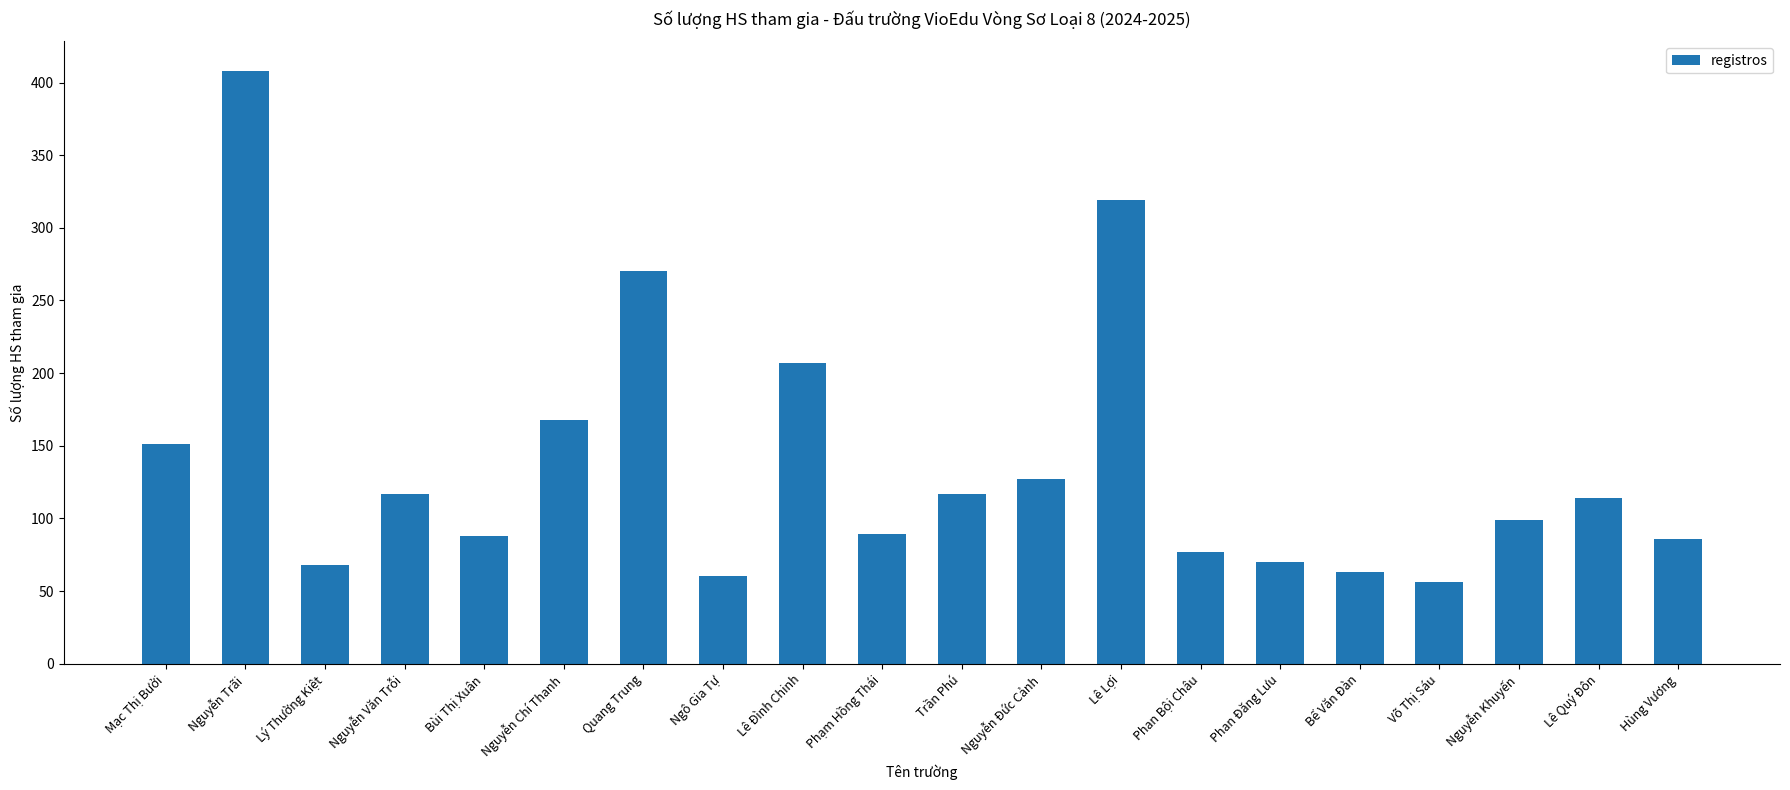

What is the label of the 9th bar from the right?

Nguyễn Đức Cảnh